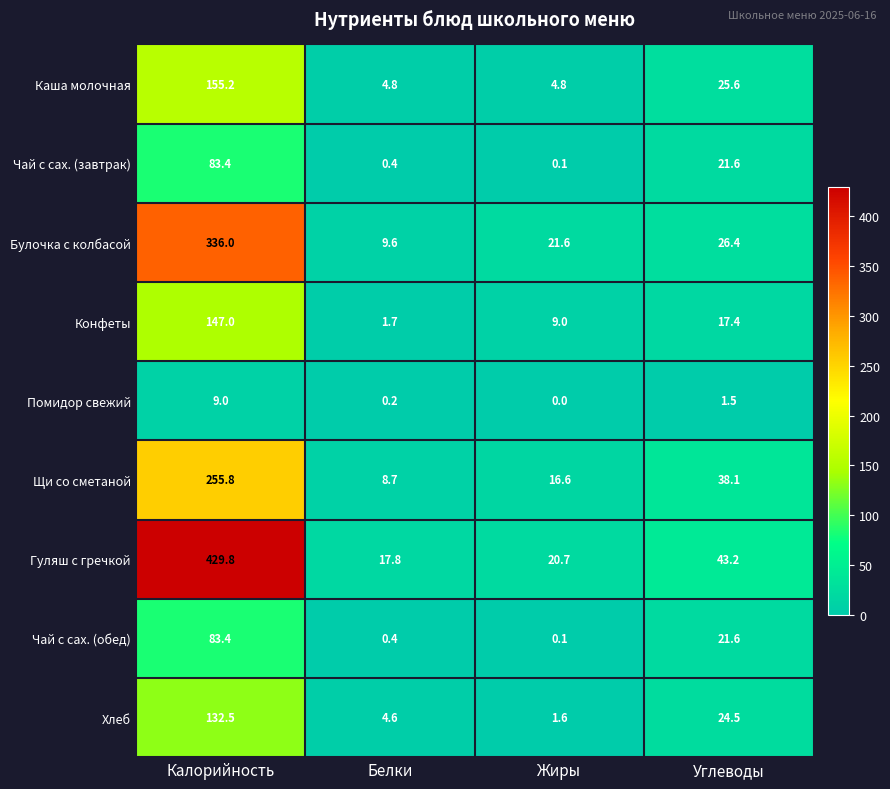

At which category is the sum across all series the highest?

Калорийность